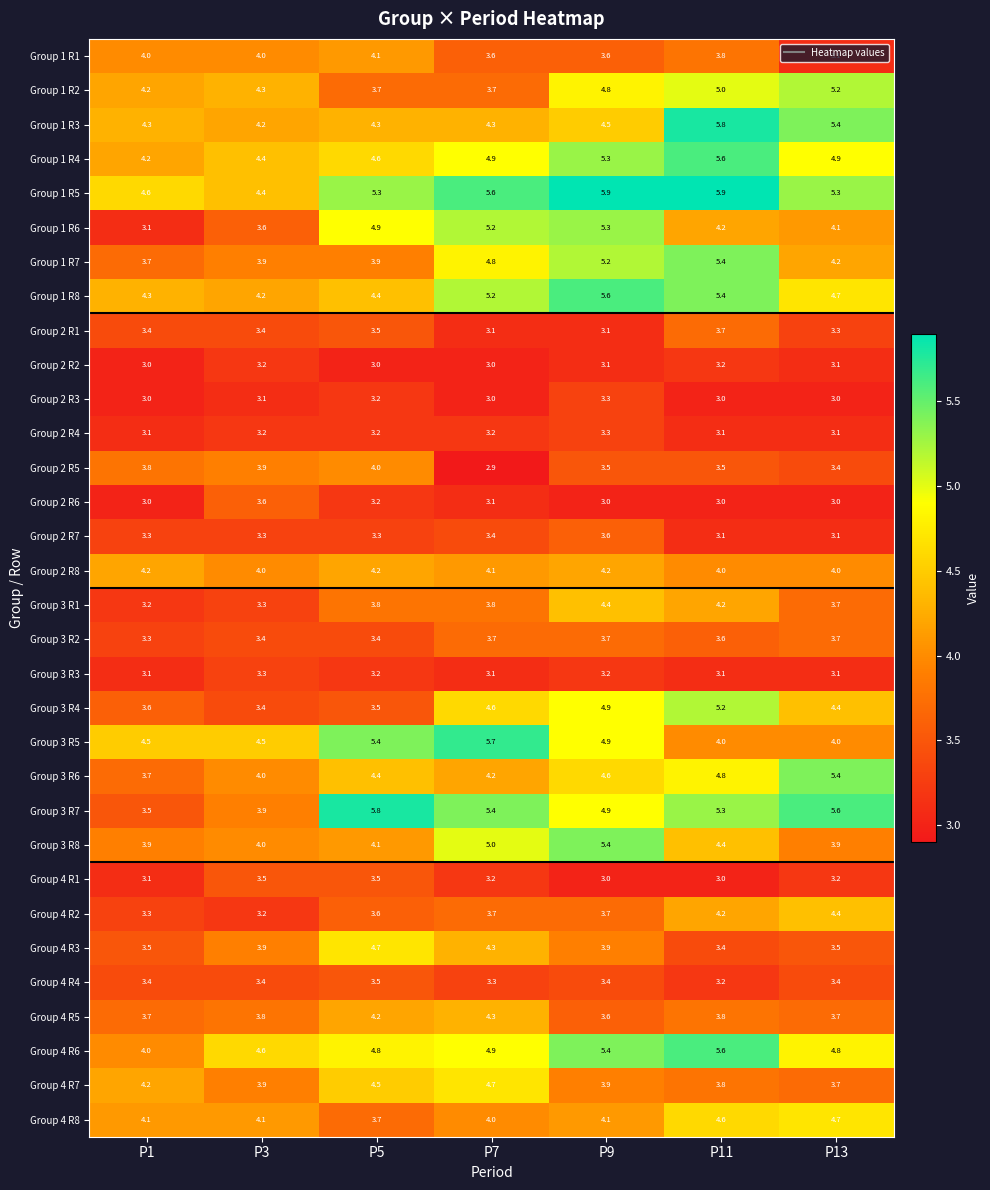

Between P7 and P13, which series saw the biggest shift?

Group 3 R5